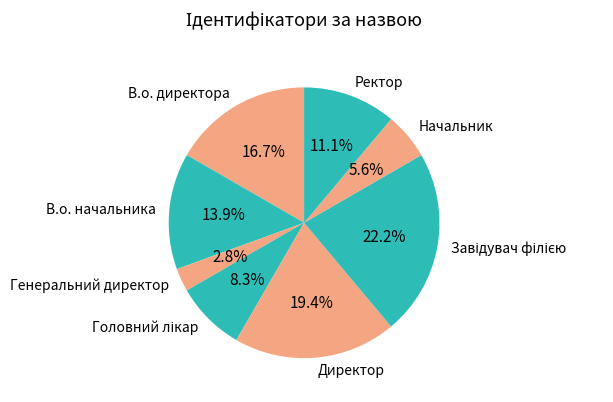

Approximately how many times larger is the value at Директор compared to В.о. директора?

1.2